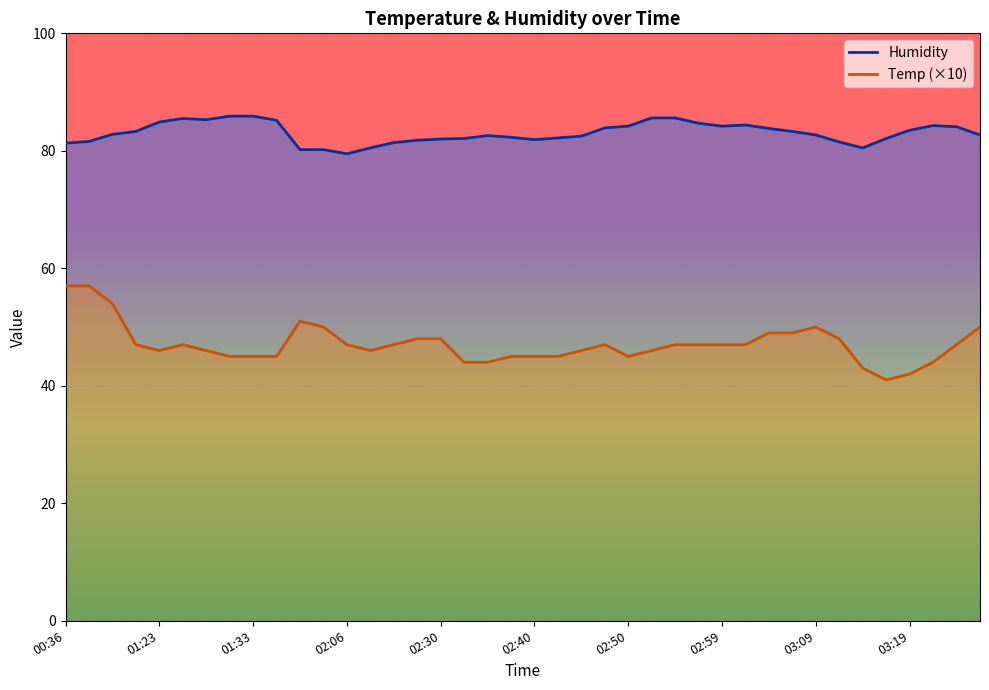

What is the difference between the maximum and minimum values in the Temp (×10) series?

16.0